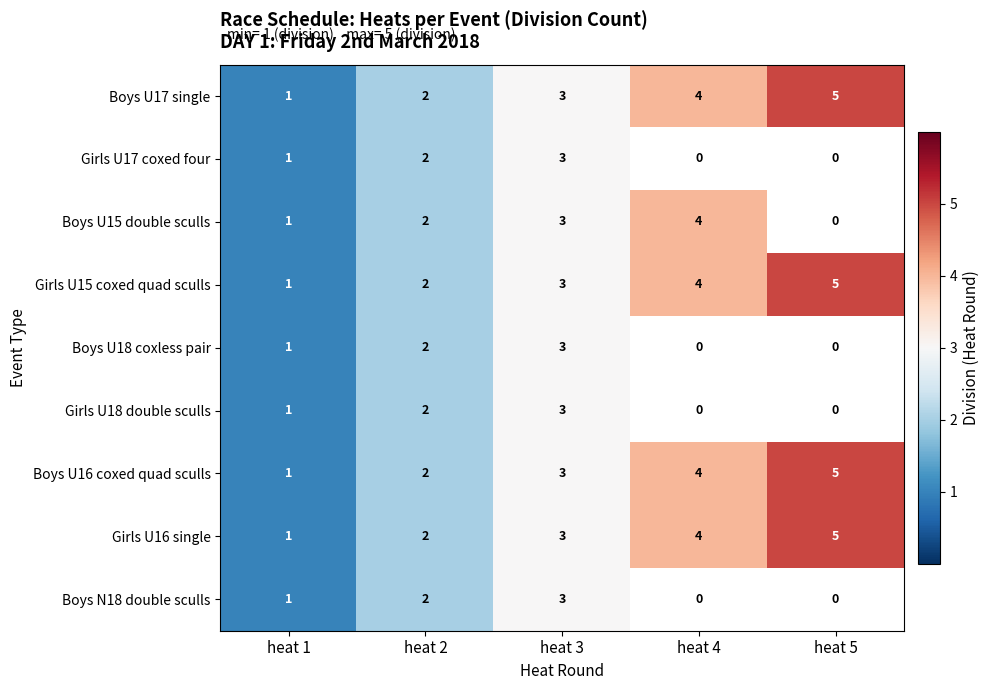

What is the average value of the Boys U16 coxed quad sculls series?

3